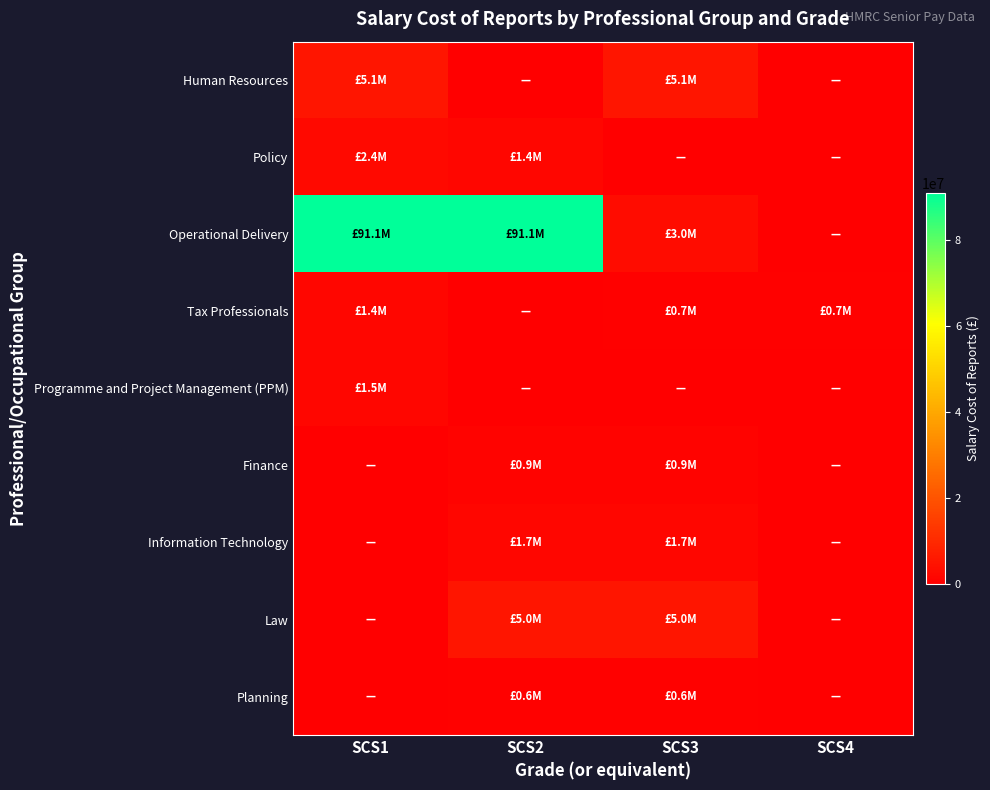

What is the spread (max minus min) of values at SCS4?

667000